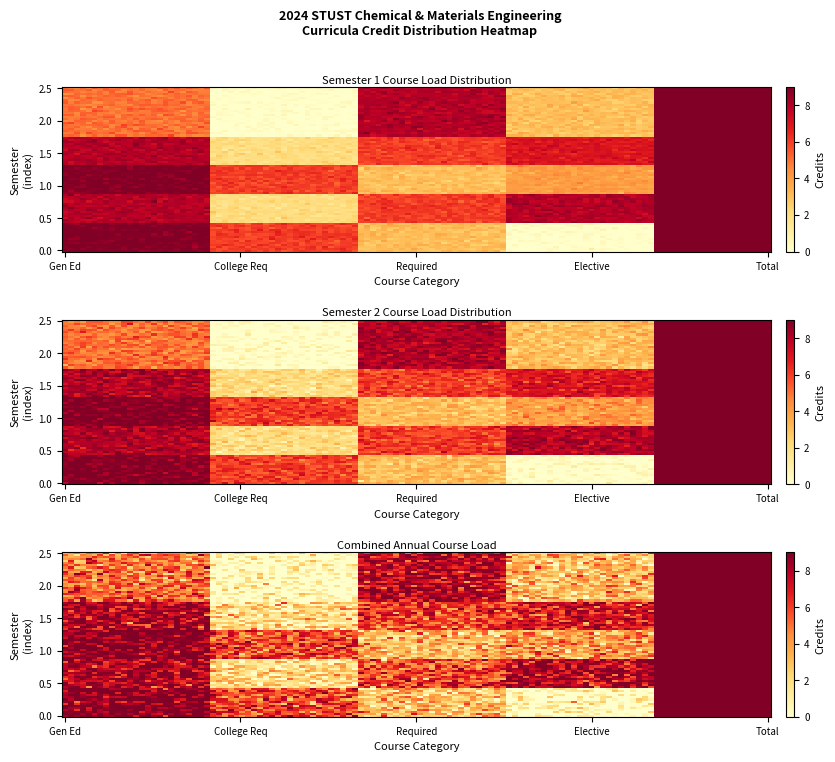

What is the lowest value of the Academic Year 0 Semester 2 series?

2